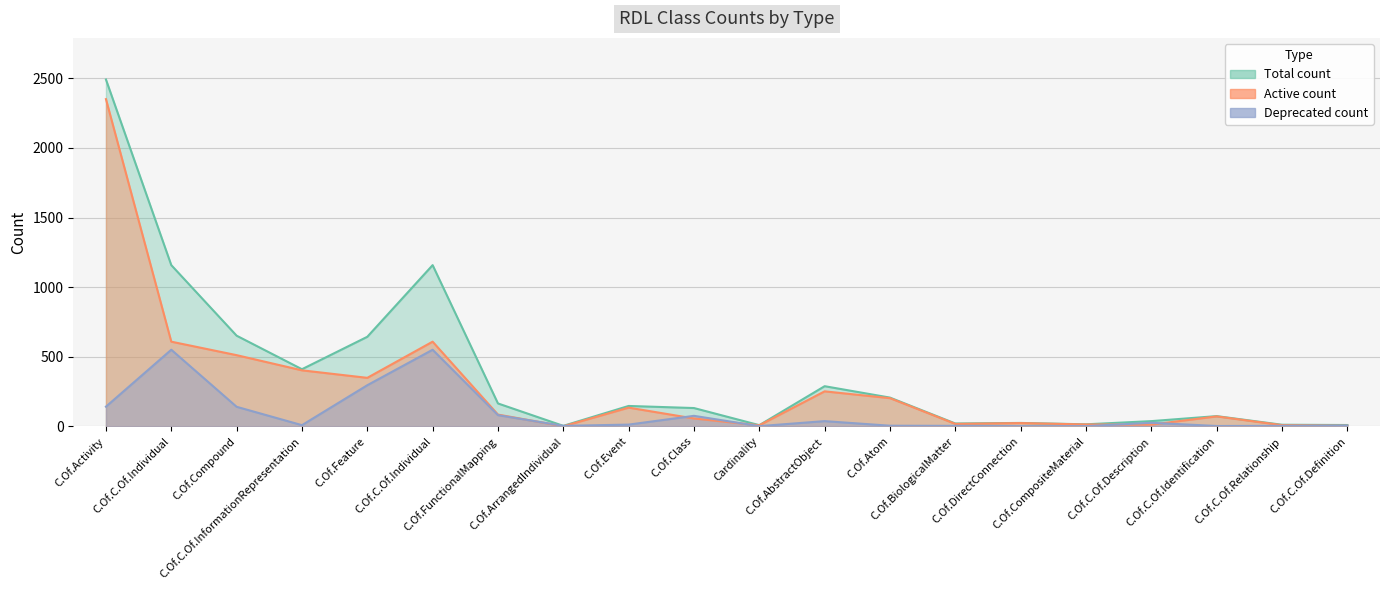

Which has a higher value, C.Of.Activity or C.Of.DirectConnection?

C.Of.Activity